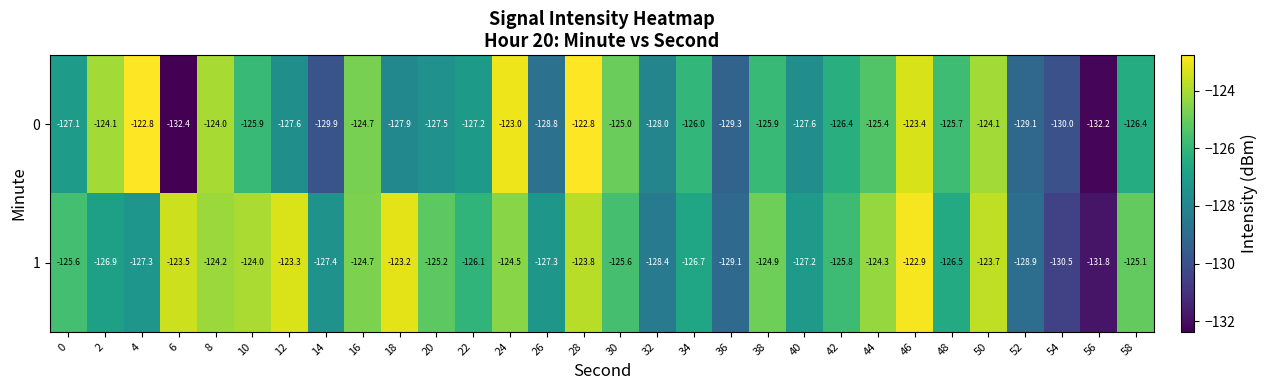

True or false: 0 has a value of -26.4 at 34.

False